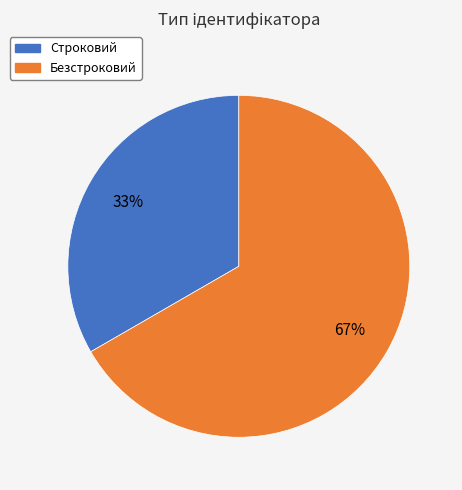

Between Строковий and Безстроковий, which is larger?

Безстроковий